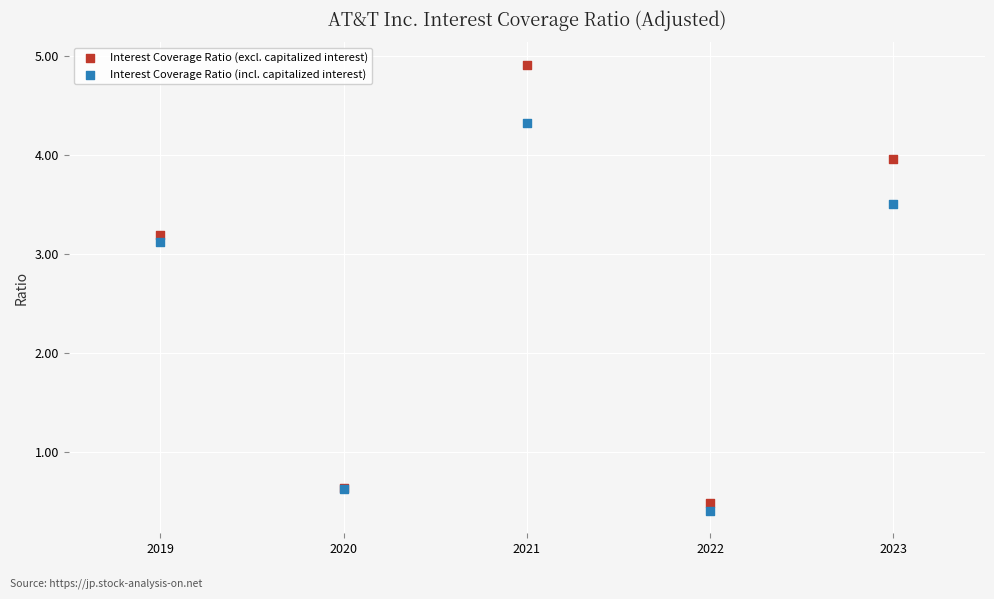

Which series has the largest Y range (max minus min)?

Interest Coverage Ratio (excl. capitalized interest)